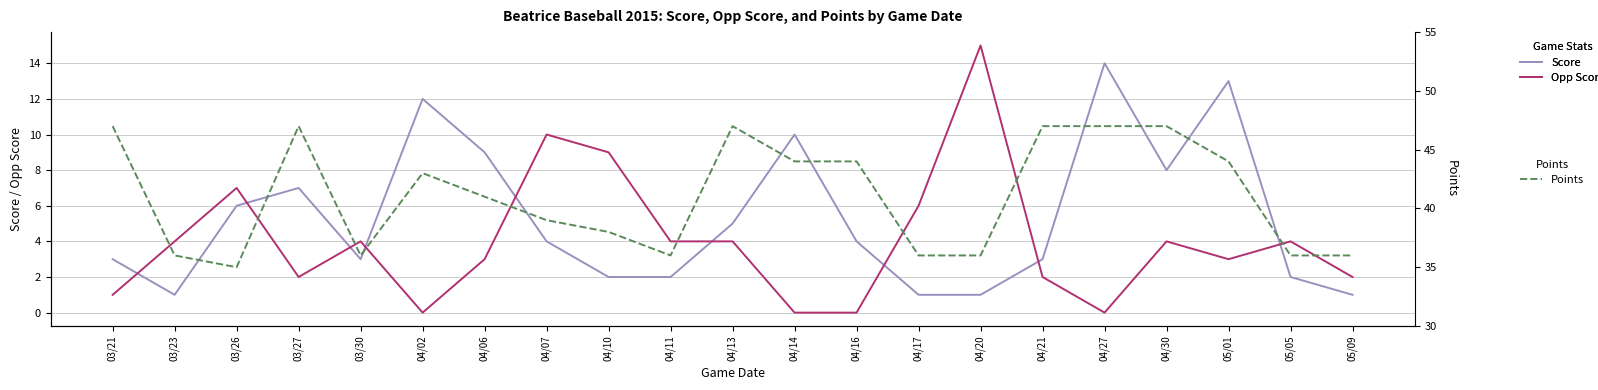

Reading left to right, list all the values displayed in this chart.

Score: 03/21=3	03/23=1	03/26=6	03/27=7	03/30=3	04/02=12	04/06=9	04/07=4	04/10=2	04/11=2	04/13=5	04/14=10	04/16=4	04/17=1	04/20=1	04/21=3	04/27=14	04/30=8	05/01=13	05/05=2	05/09=1
Opp Score: 03/21=1	03/23=4	03/26=7	03/27=2	03/30=4	04/02=0	04/06=3	04/07=10	04/10=9	04/11=4	04/13=4	04/14=0	04/16=0	04/17=6	04/20=15	04/21=2	04/27=0	04/30=4	05/01=3	05/05=4	05/09=2
Points: 03/21=47	03/23=36	03/26=35	03/27=47	03/30=36	04/02=43	04/06=41	04/07=39	04/10=38	04/11=36	04/13=47	04/14=44	04/16=44	04/17=36	04/20=36	04/21=47	04/27=47	04/30=47	05/01=44	05/05=36	05/09=36